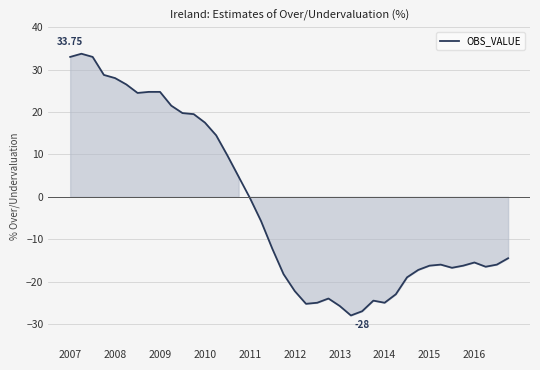

Does the chart have visible grid lines?

Yes